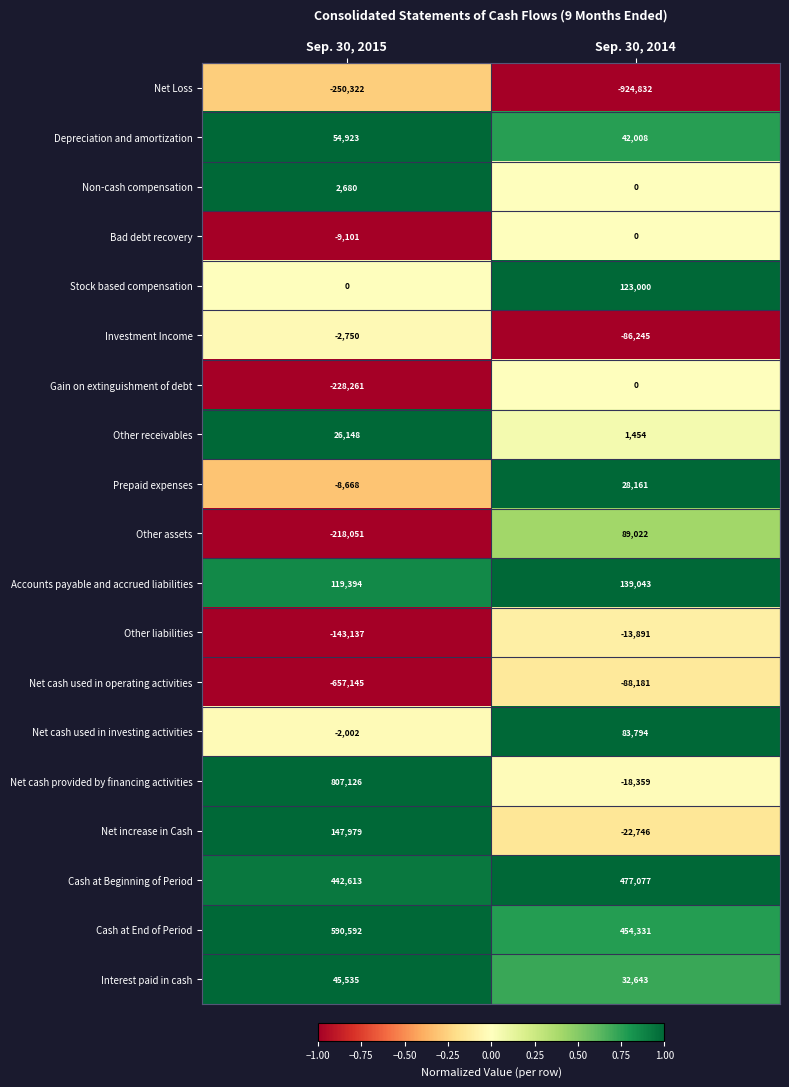

Which series has the largest total across all categories?

Cash at End of Period